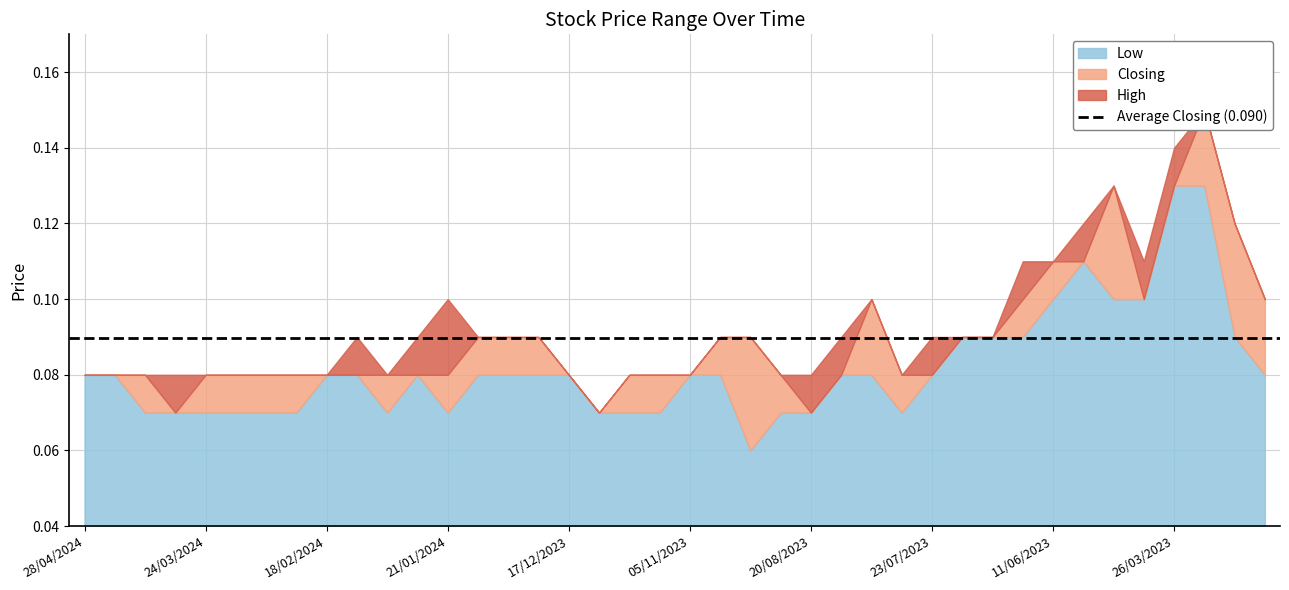

What is the label of the 3rd point from the left?

07/04/2024